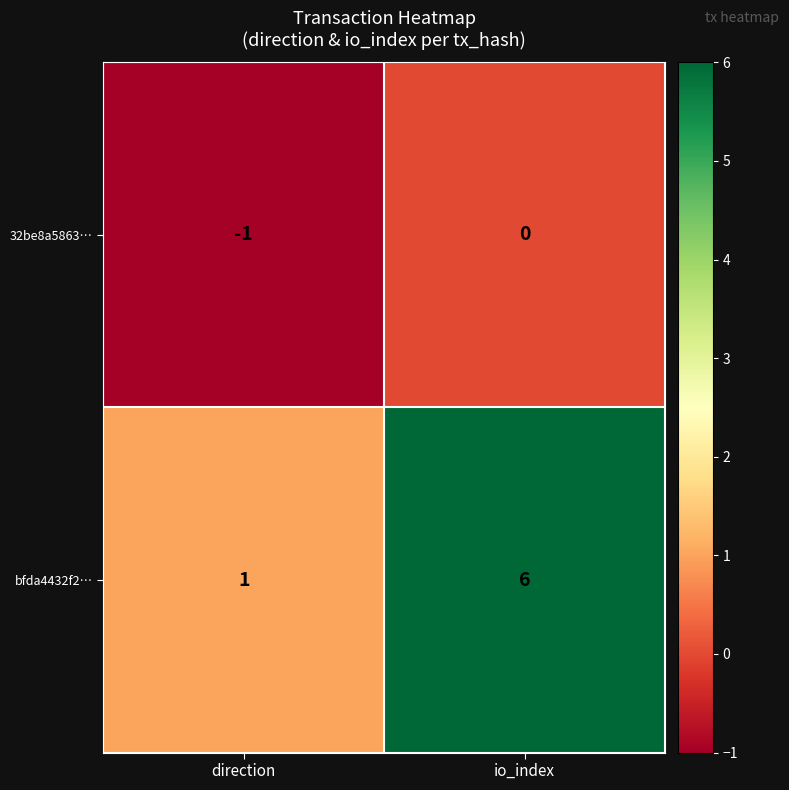

At which category does the chart reach its peak across all series?

io_index